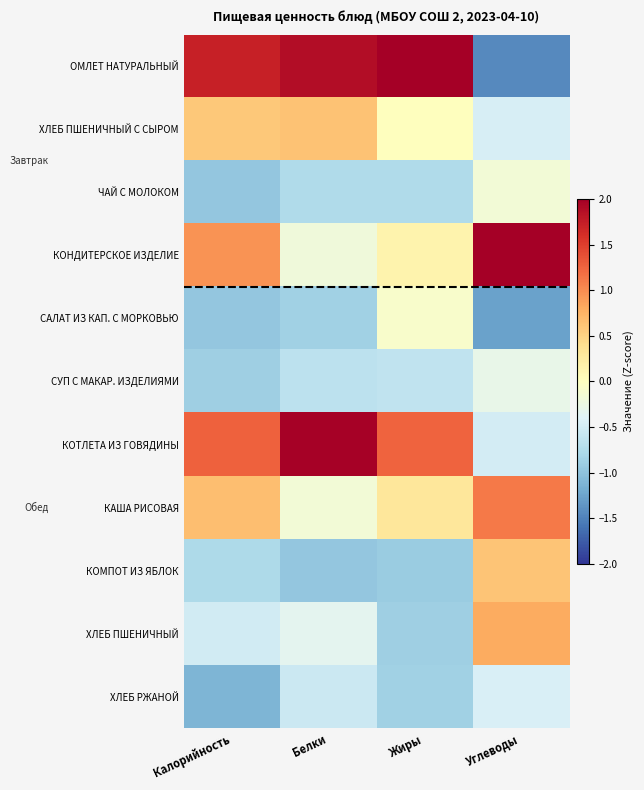

At how many categories does at least one series exceed 0?

4